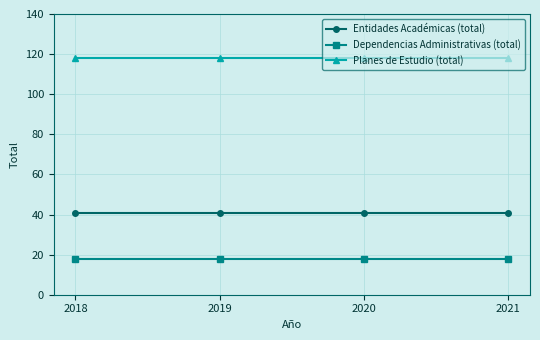

True or false: Entidades Académicas (total) has more than 1 interior local peaks.

False